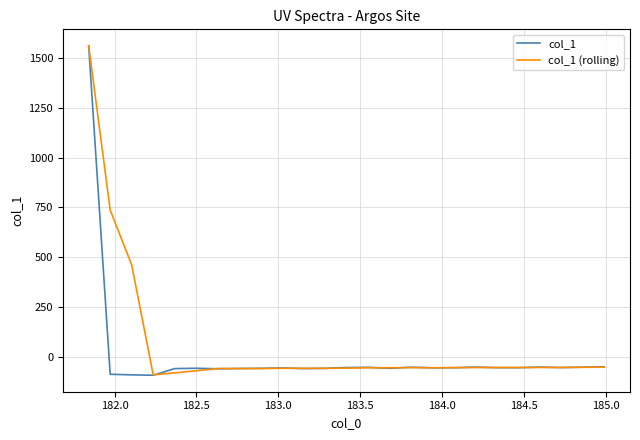

How many positive values does the col_1 series have?

1